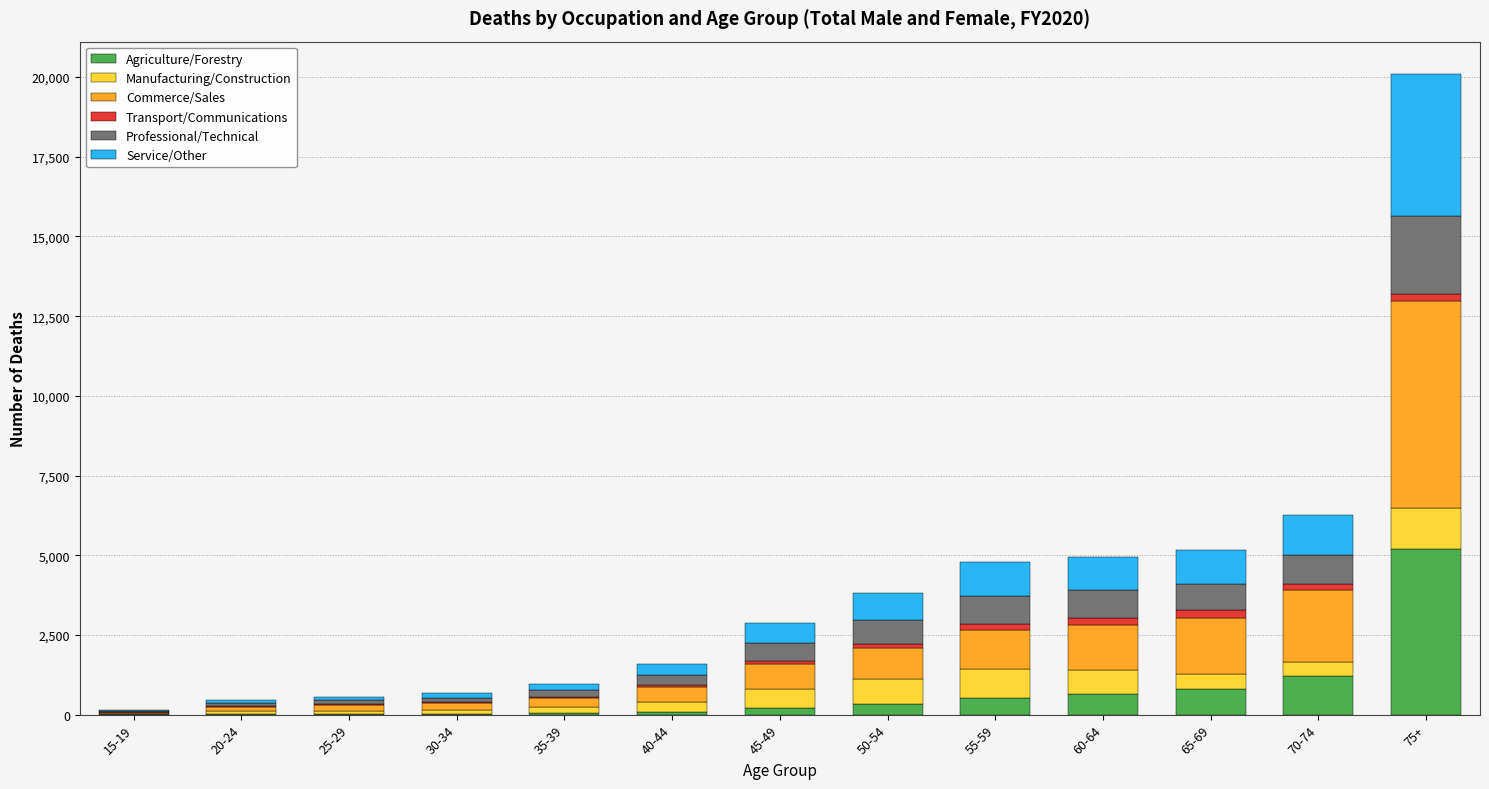

What is the total value across all series at 40-44?

1577